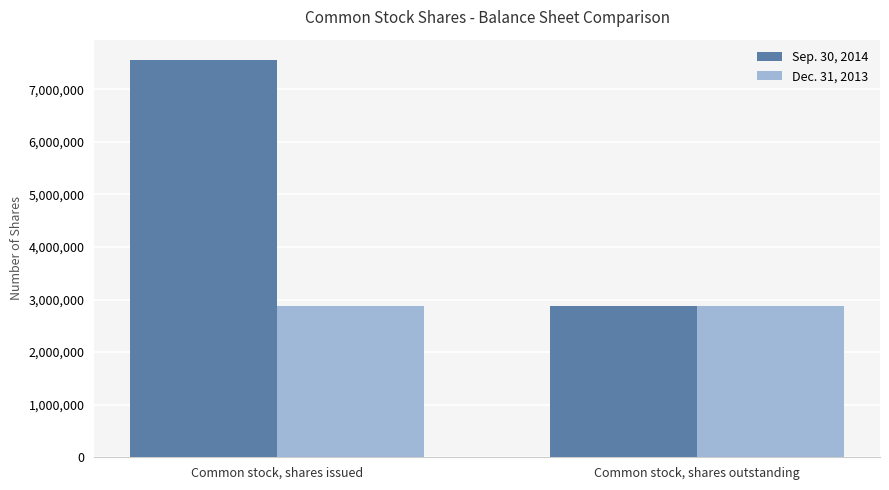

Reading left to right, list all the values displayed in this chart.

Sep. 30, 2014: 7562762	2869739
Dec. 31, 2013: 2869739	2869739